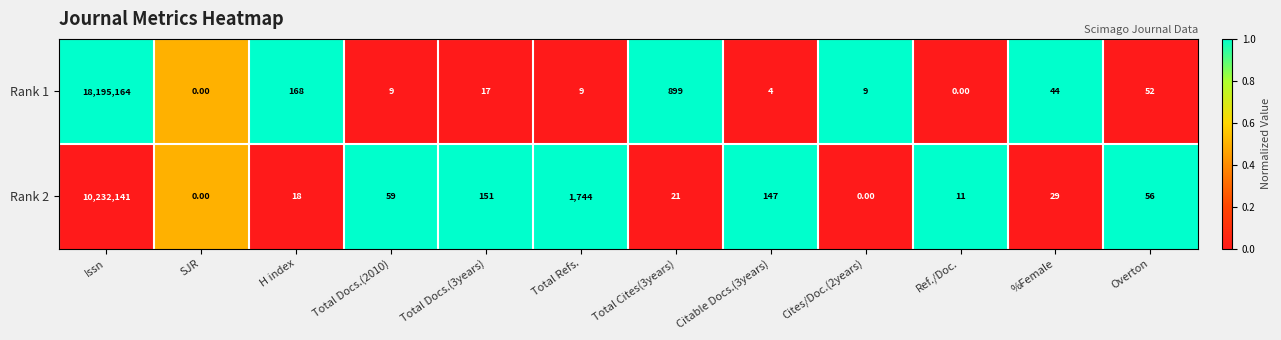

Which series changed the most between Total Docs.(2010) and Total Docs.(3years)?

Rank 2